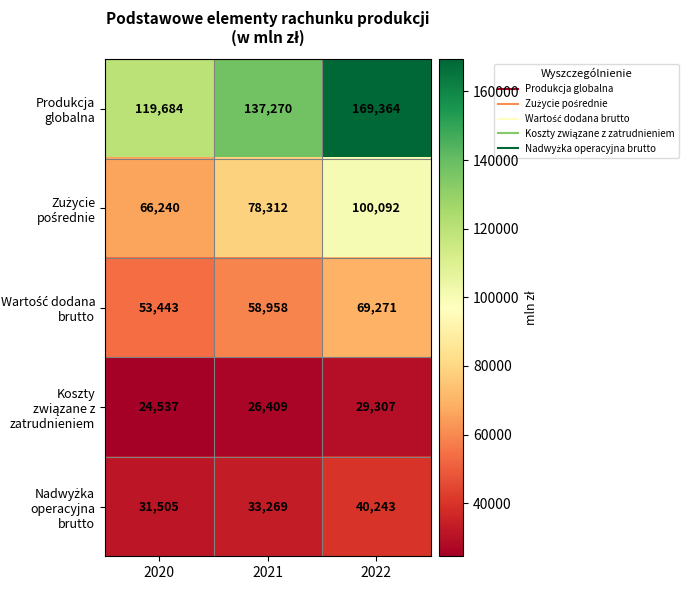

What is the average value of the Produkcja globalna series?

142106